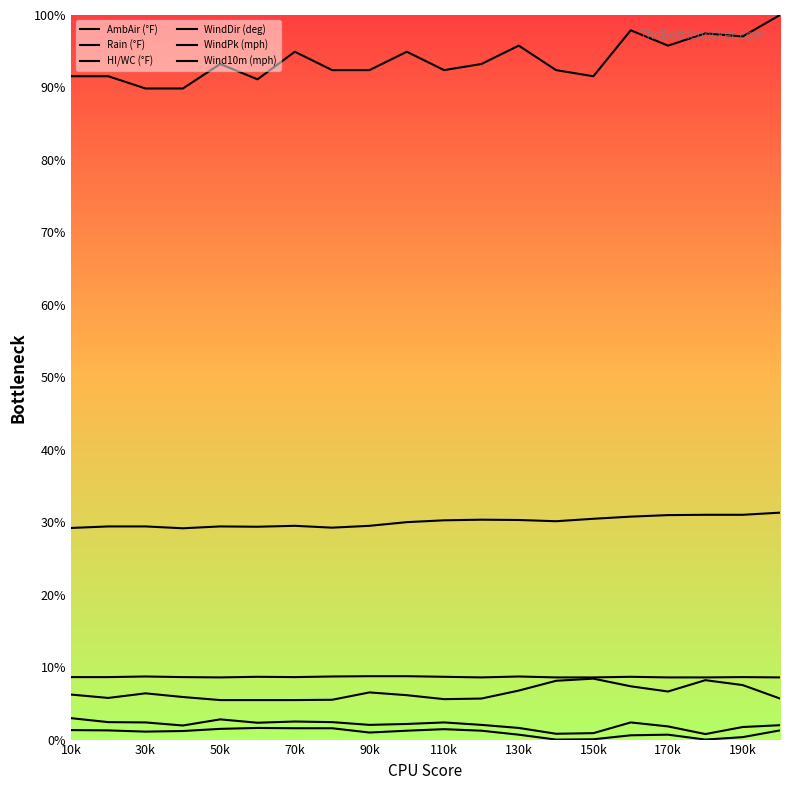

Rank the series at 70k from lowest to highest value.

Wind10m (mph), WindPk (mph), HI/WC (°F), AmbAir (°F), Rain (°F), WindDir (deg)